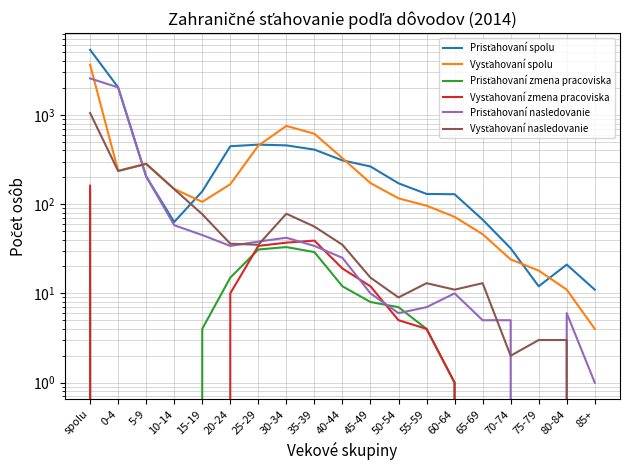

Is it true that Prisťahovaní nasledovanie equals 15 at 60-64?

False